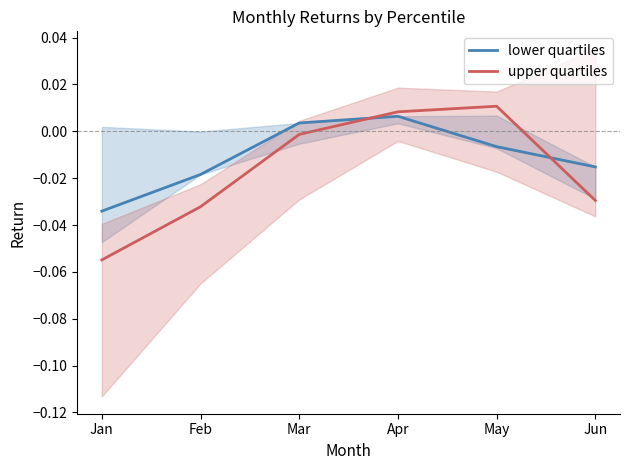

At which category is the sum across all series the highest?

Apr